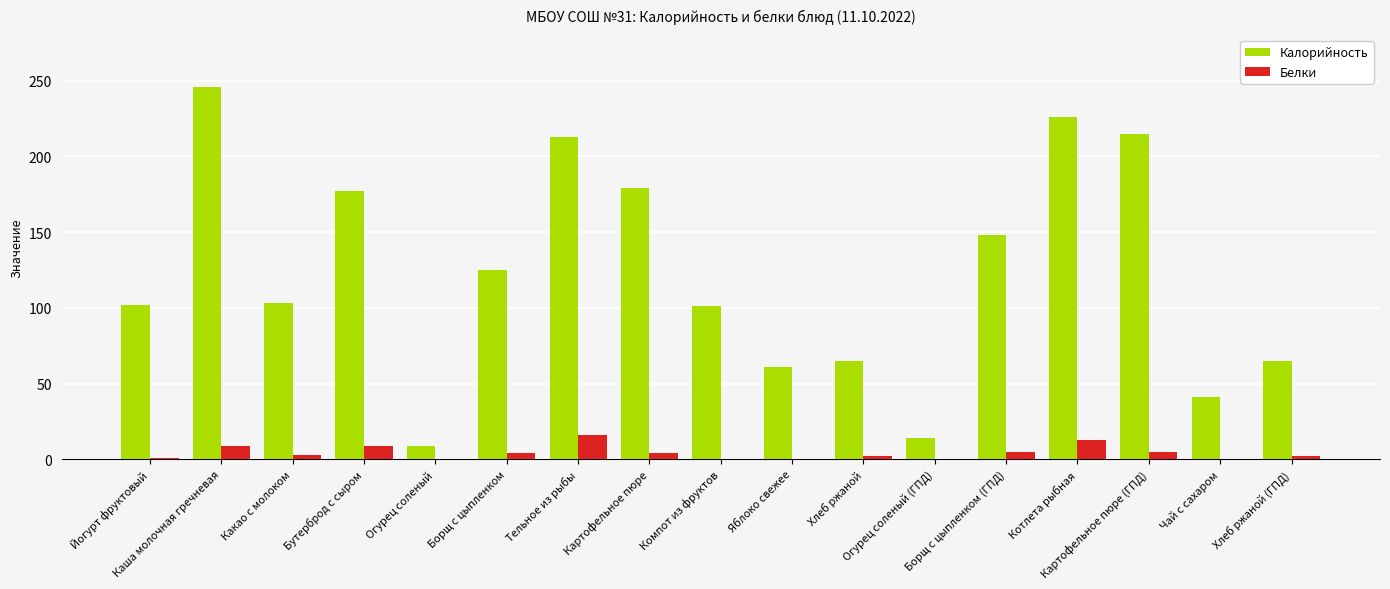

The Калорийность series shows 65 at Хлеб ржаной (ГПД). True or false?

True